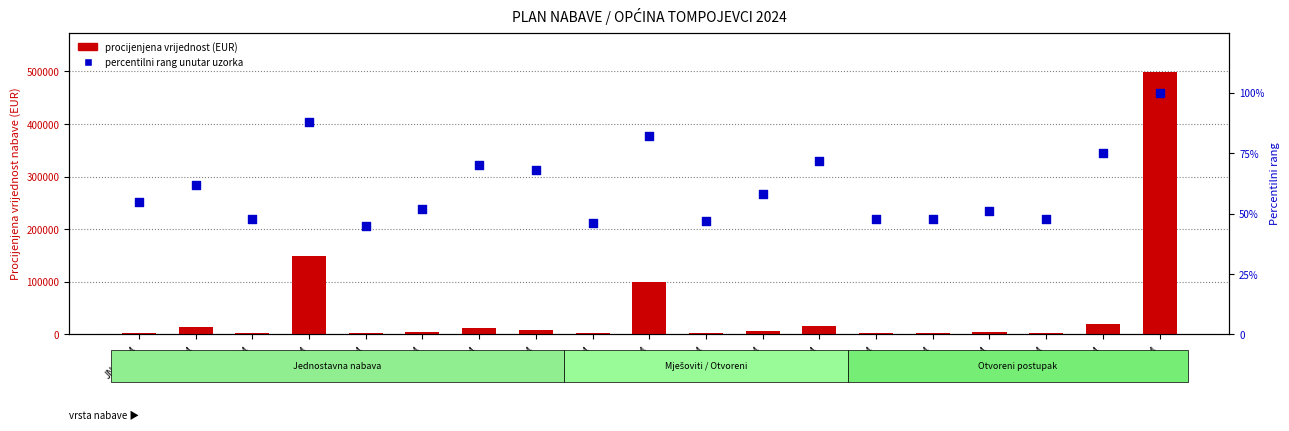

At which category is the sum across all series the highest?

MV-04/24